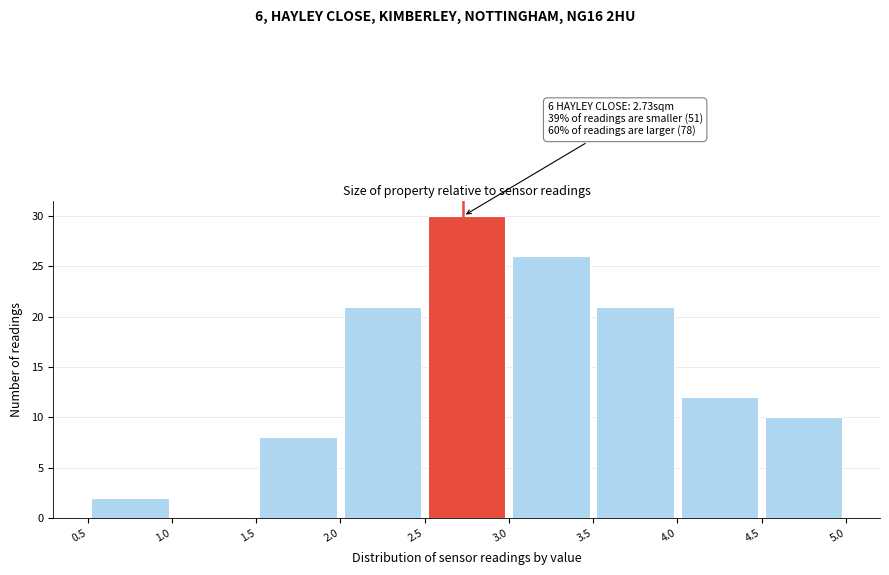

Over which range of the x-axis is the bar tallest?

2.5 to 3.0